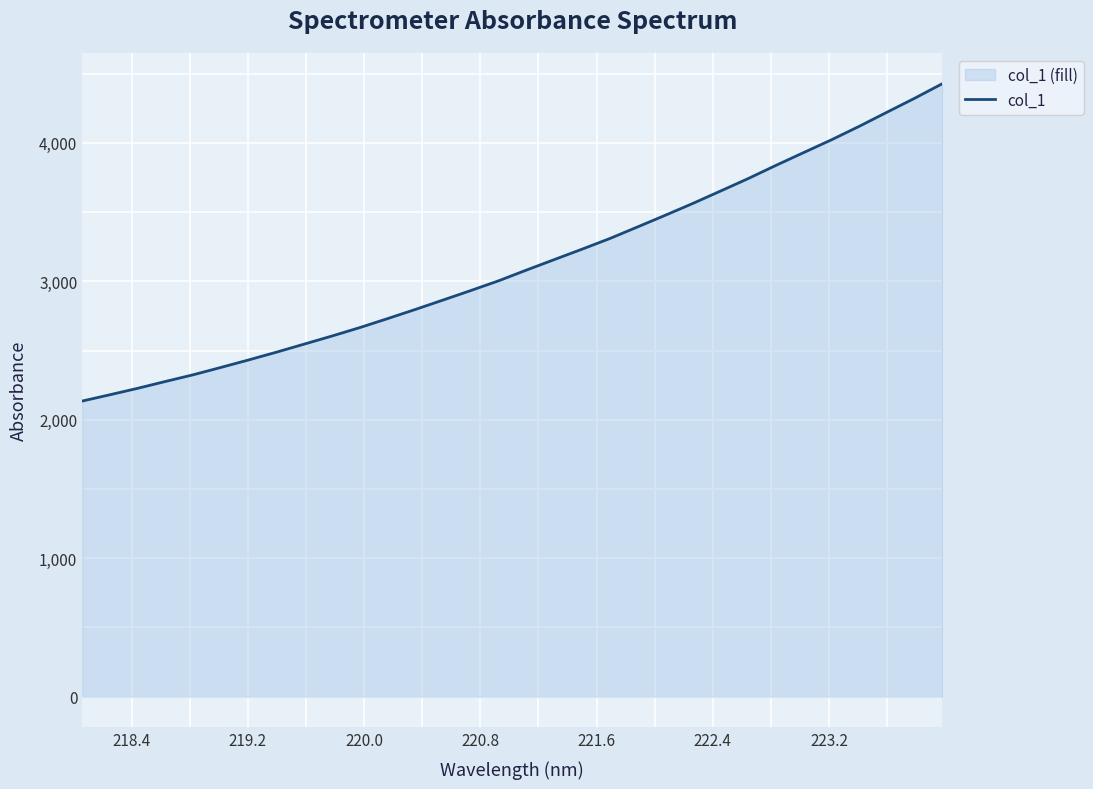

What is the minimum value shown in the chart?

2135.5